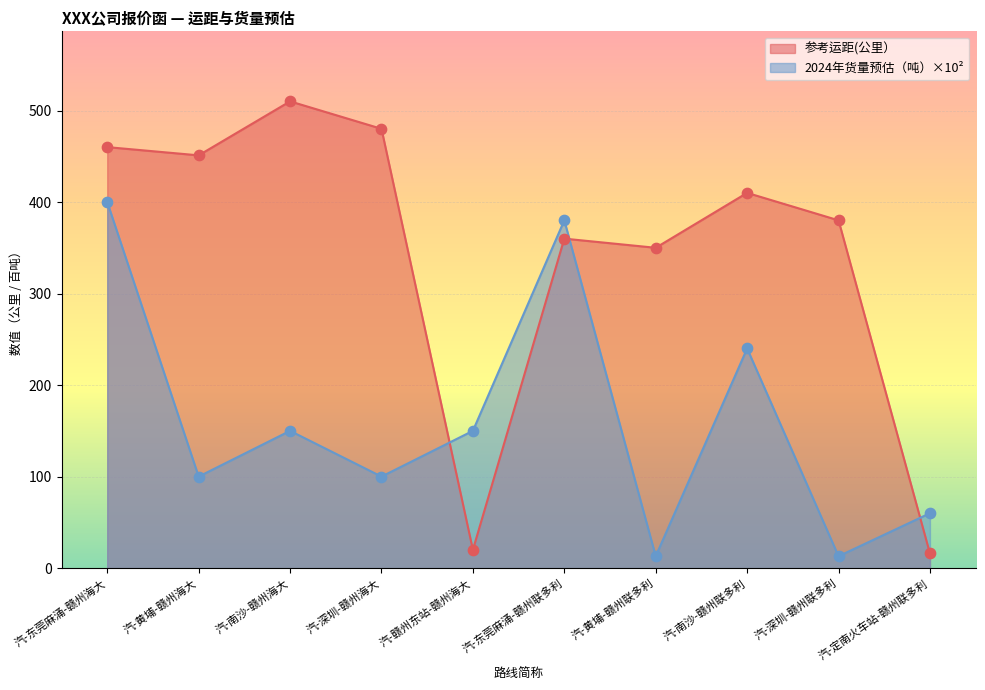

Is the value of 参考运距(公里） at 汽-定南火车站-赣州联多利 greater than the value of 2024年货量预估（吨） at 汽-东莞麻涌-赣州海大?

No